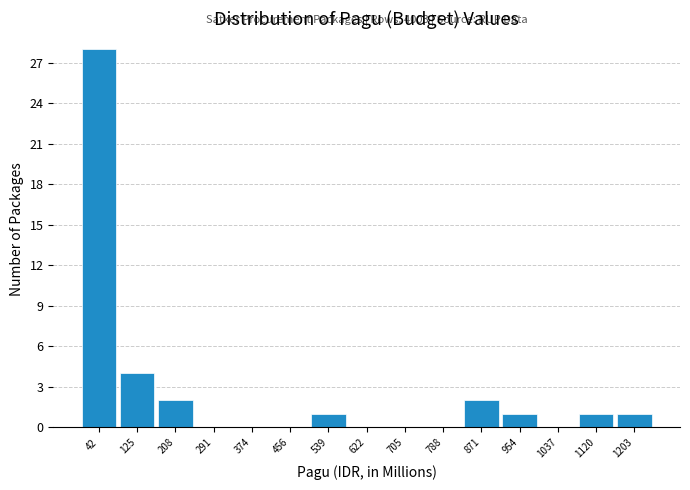

Which range on the x-axis has the tallest bar?

0 to 80